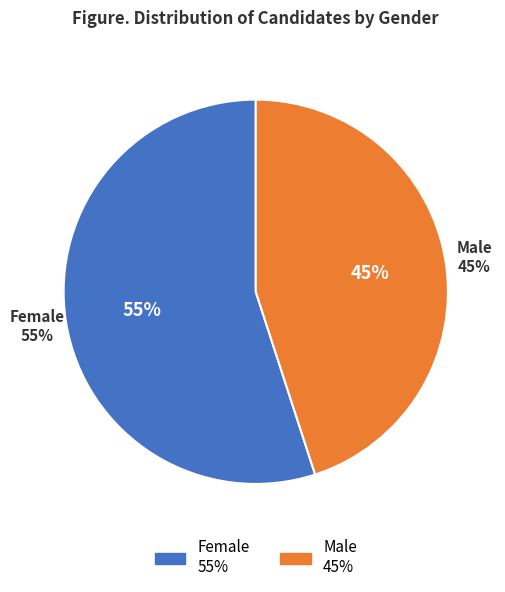

The Female slice represents 56% of the pie. True or false?

False